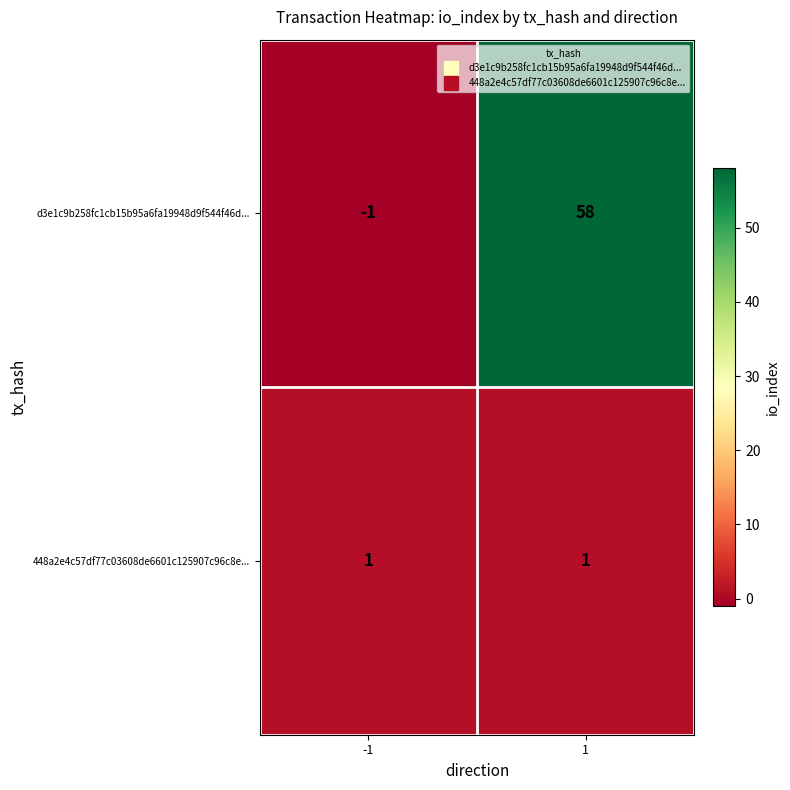

Which series has the largest range (max minus min)?

d3e1c9b258fc1cb15b95a6fa19948d9f544f46d...